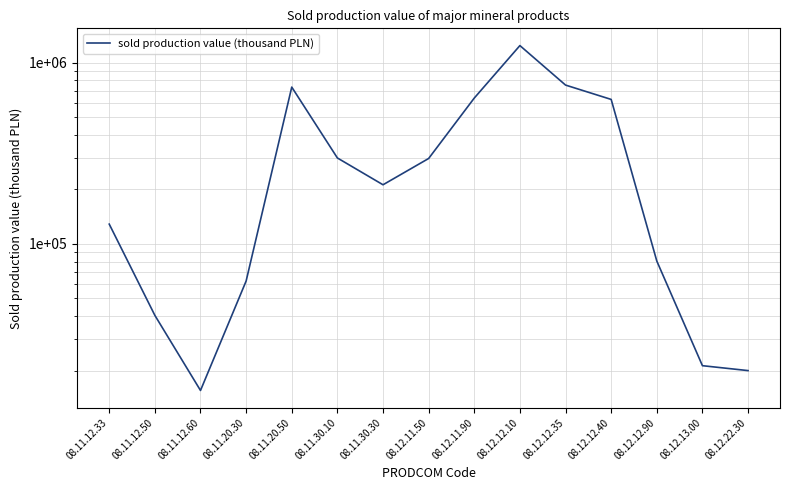

How many interior local peaks (higher than both neighbors) does the data have?

2